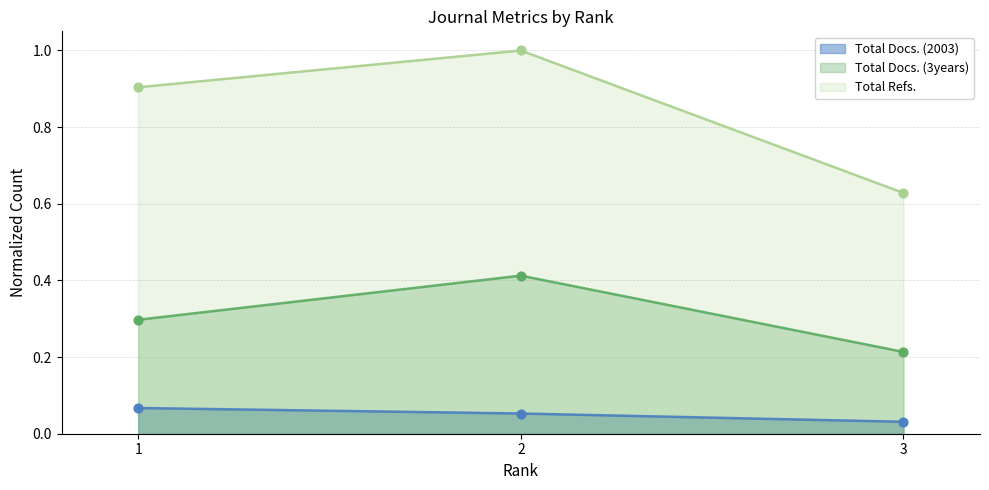

Which series has the largest total across all categories?

Total Refs.